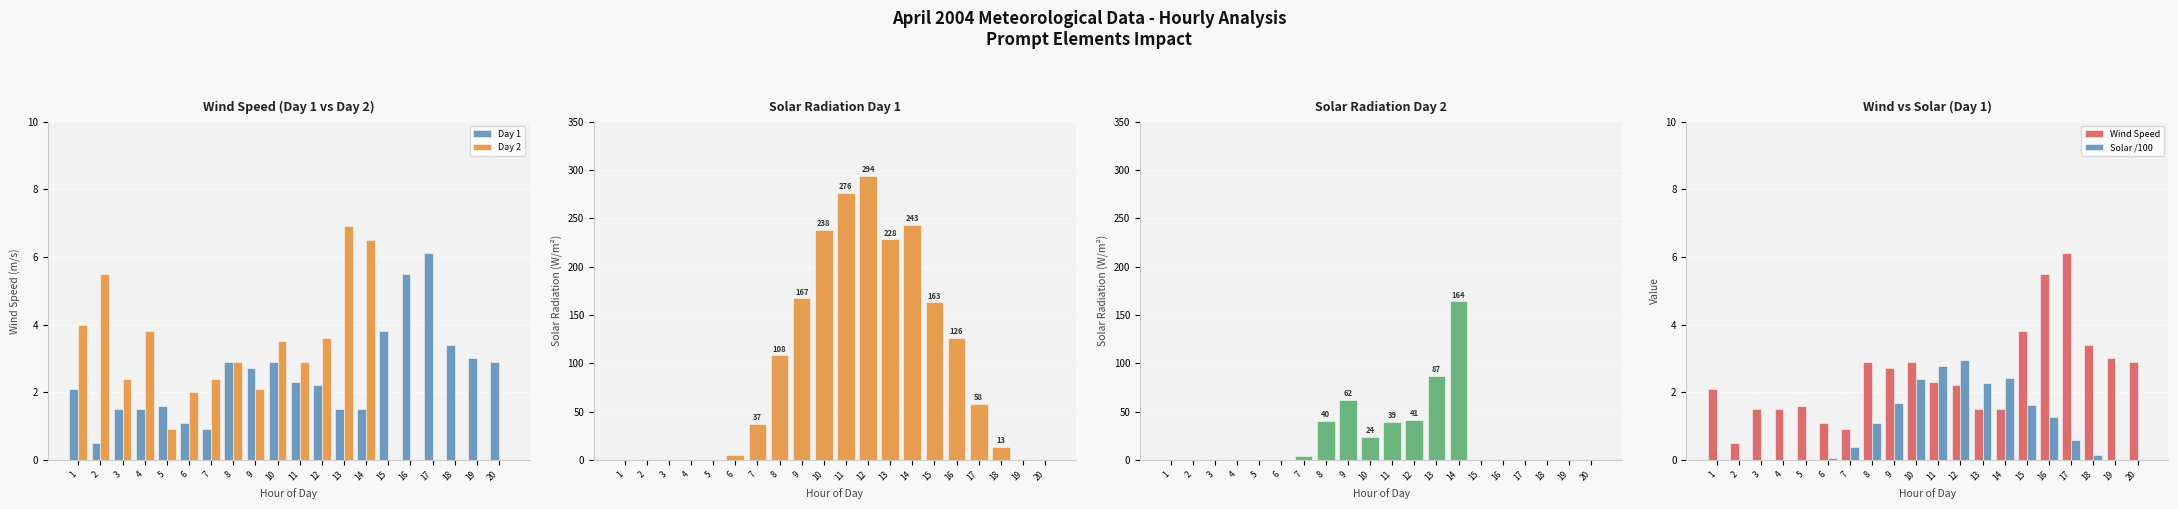

What is the average value of the Wind Speed series?

2.5